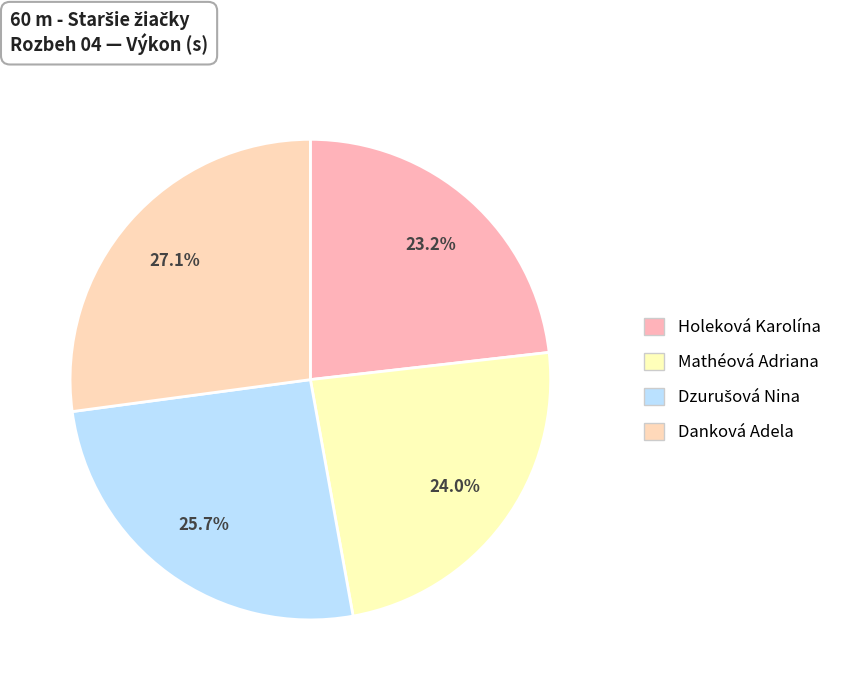

Is it true that Danková Adela is 36% of the pie?

False